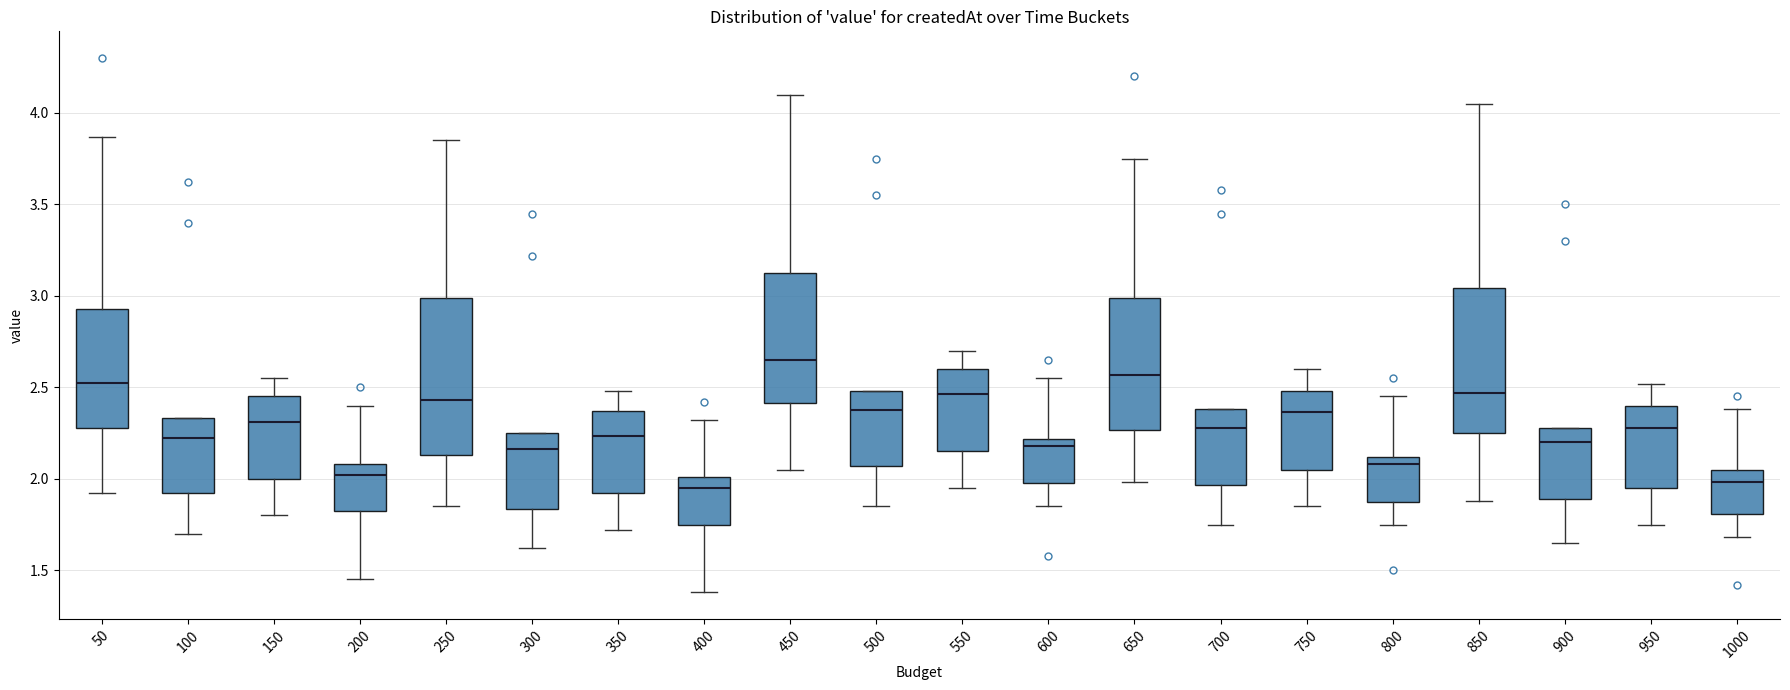

Reading left to right, transcribe this box plot: for each box, give where its median line is, the range the box spans, and where its two whiskers end, as read against the y-axis. The values are not printed on the chart, so give them approximately, as read against the axis.

50: median 2.55, box 2.30 to 2.95, whiskers 1.90 to 3.85
100: median 2.25, box 1.90 to 2.35, whiskers 1.70 to 2.35
150: median 2.30, box 2.00 to 2.45, whiskers 1.80 to 2.55
200: median 2.00, box 1.85 to 2.10, whiskers 1.45 to 2.40
250: median 2.45, box 2.15 to 3.00, whiskers 1.85 to 3.85
300: median 2.15, box 1.85 to 2.25, whiskers 1.60 to 2.25
350: median 2.25, box 1.90 to 2.35, whiskers 1.70 to 2.50
400: median 1.95, box 1.75 to 2.00, whiskers 1.40 to 2.30
450: median 2.65, box 2.40 to 3.15, whiskers 2.05 to 4.10
500: median 2.40, box 2.05 to 2.50, whiskers 1.85 to 2.50
550: median 2.45, box 2.15 to 2.60, whiskers 1.95 to 2.70
600: median 2.20 (just below the box's upper edge), box 2.00 to 2.20, whiskers 1.85 to 2.55
650: median 2.55, box 2.25 to 3.00, whiskers 2.00 to 3.75
700: median 2.30, box 1.95 to 2.40, whiskers 1.75 to 2.40
750: median 2.35, box 2.05 to 2.50, whiskers 1.85 to 2.60
800: median 2.10 (just below the box's upper edge), box 1.90 to 2.10, whiskers 1.75 to 2.45
850: median 2.45, box 2.25 to 3.05, whiskers 1.90 to 4.05
900: median 2.20, box 1.90 to 2.30, whiskers 1.65 to 2.30
950: median 2.30, box 1.95 to 2.40, whiskers 1.75 to 2.50
1000: median 2.00, box 1.80 to 2.05, whiskers 1.70 to 2.40